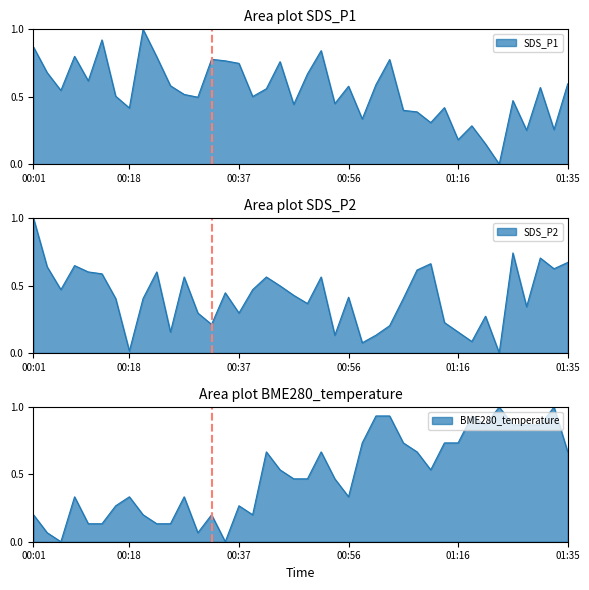

Where is the first local minimum for SDS_P2?

00:05